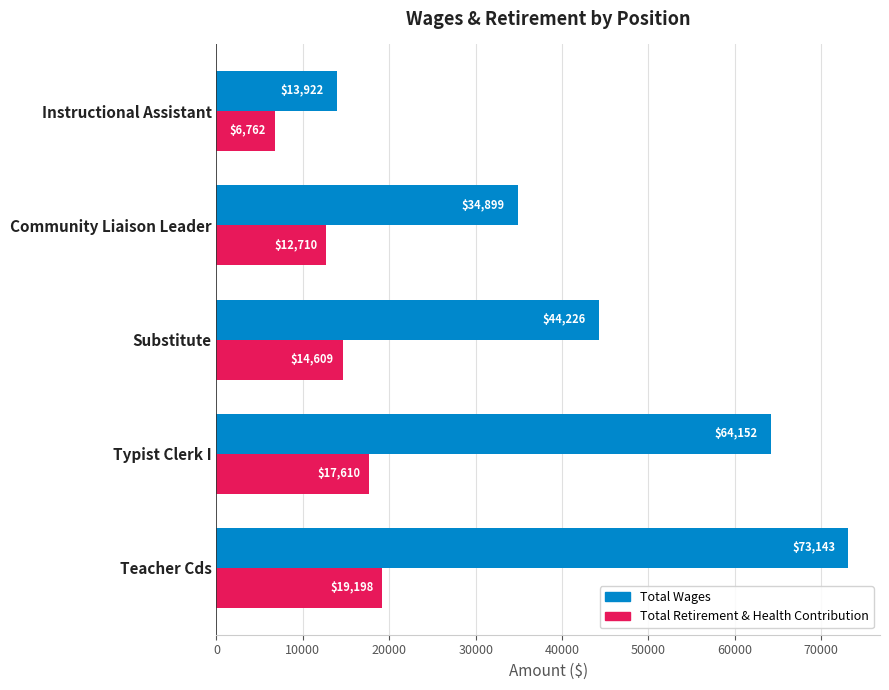

What is the average value of the Total Retirement & Health Contribution series?

14178